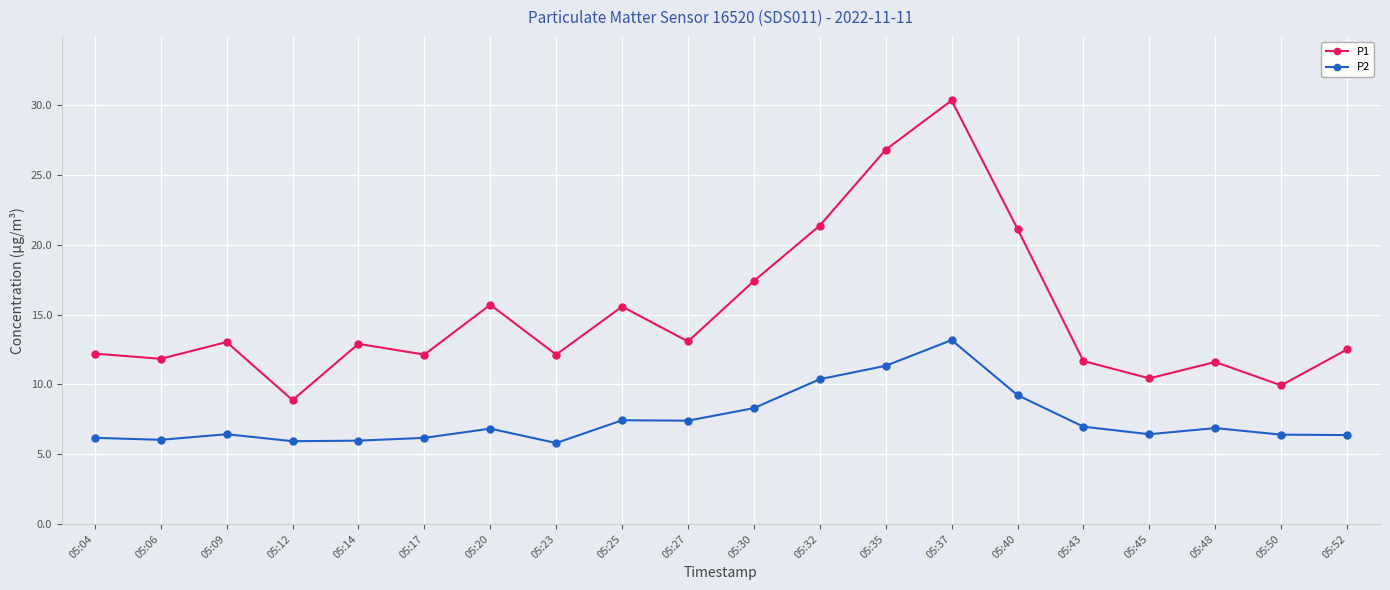

What is the maximum value for P1?

30.3